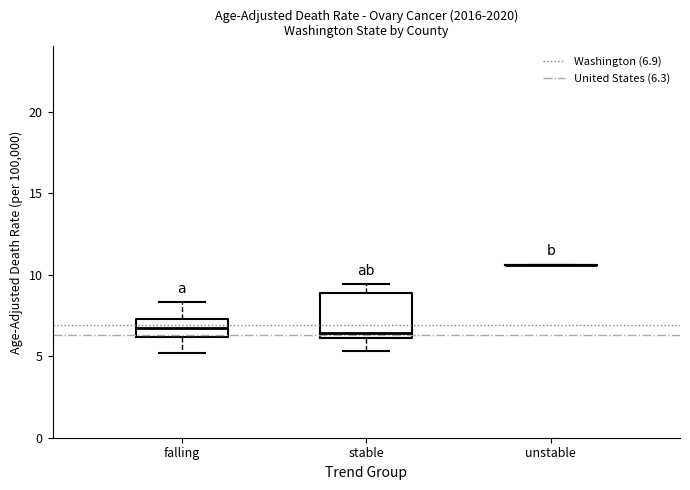

Reading left to right, transcribe this box plot: for each box, give where its median line is, the range the box spans, and where its two whiskers end, as read against the y-axis. The values are not printed on the chart, so give them approximately, as read against the axis.

falling: median 6.5, box 6.0 to 7.5, whiskers 5.0 to 8.5
stable: median 6.5, box 6.0 to 9.0, whiskers 5.5 to 9.5
unstable: box collapsed to a line at 10.5, whiskers 10.5 to 10.5